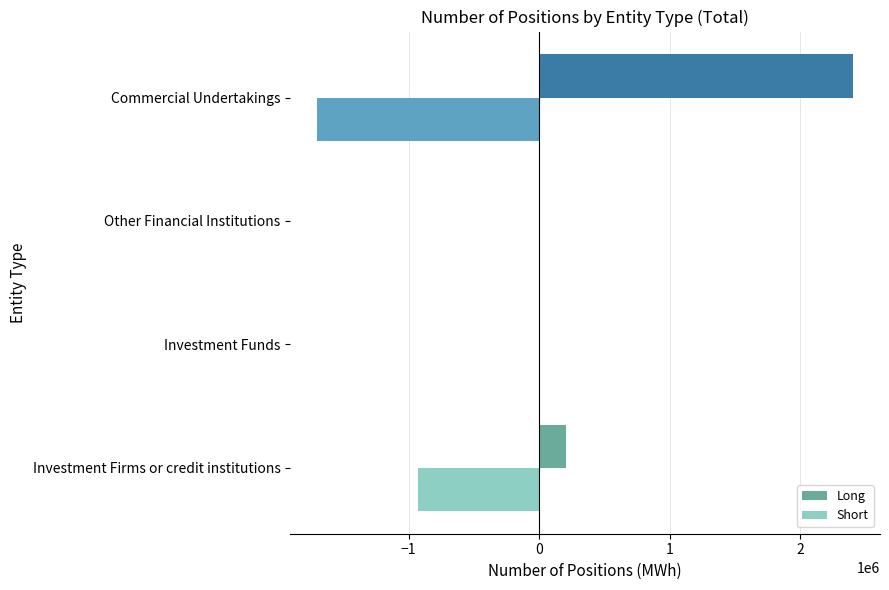

What is the average value of the Long series?

653607